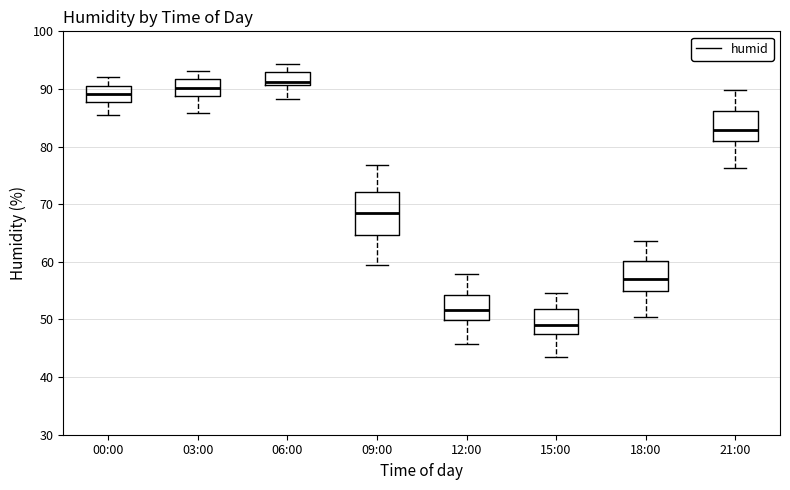

Reading left to right, transcribe this box plot: for each box, give where its median line is, the range the box spans, and where its two whiskers end, as read against the y-axis. The values are not printed on the chart, so give them approximately, as read against the axis.

00:00: median 89, box 88 to 90, whiskers 86 to 92
03:00: median 90, box 89 to 92, whiskers 86 to 93
06:00: median 91 (just above the box's lower edge), box 91 to 93, whiskers 88 to 94
09:00: median 68, box 65 to 72, whiskers 59 to 77
12:00: median 52, box 50 to 54, whiskers 46 to 58
15:00: median 49, box 48 to 52, whiskers 44 to 55
18:00: median 57, box 55 to 60, whiskers 50 to 64
21:00: median 83, box 81 to 86, whiskers 76 to 90